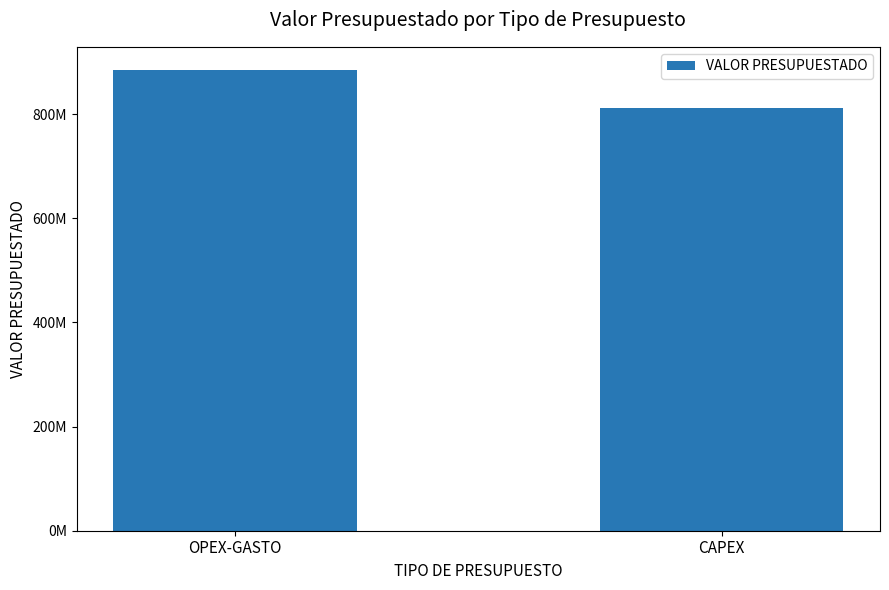

What is the difference between the maximum and minimum values?

73669000